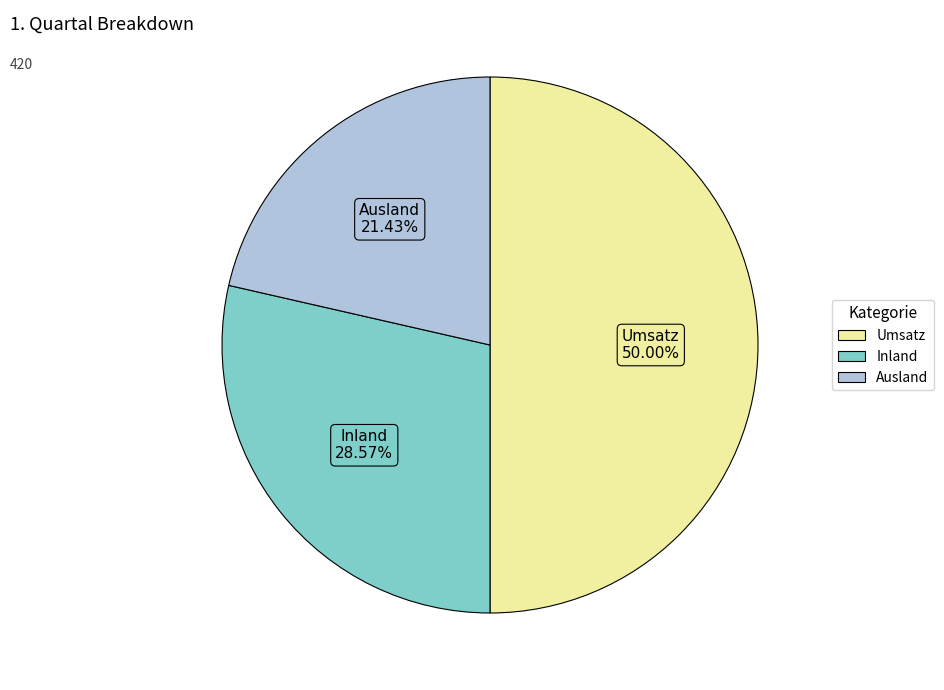

Which category has the smallest portion of the pie?

Ausland